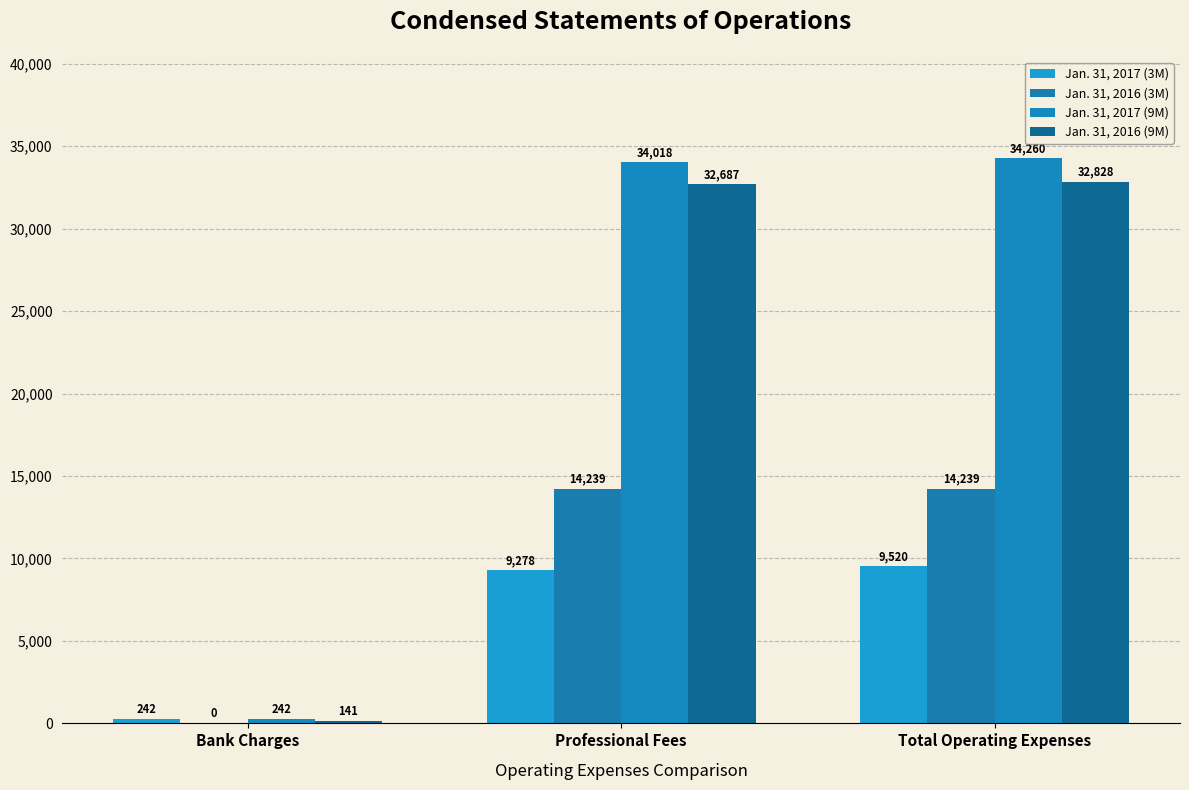

What is the sum of the Jan. 31, 2016 (3M) values at Total Operating Expenses and Professional Fees?

28478